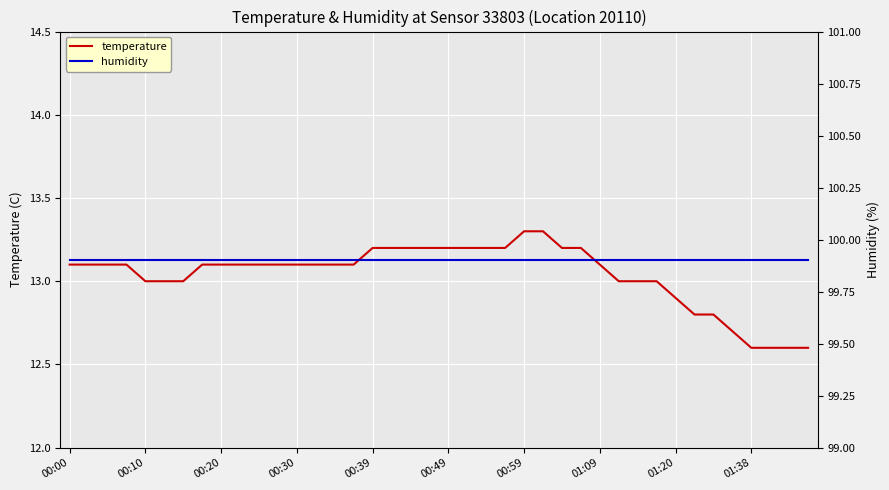

Rank the series by their average value, from lowest to highest.

temperature, humidity